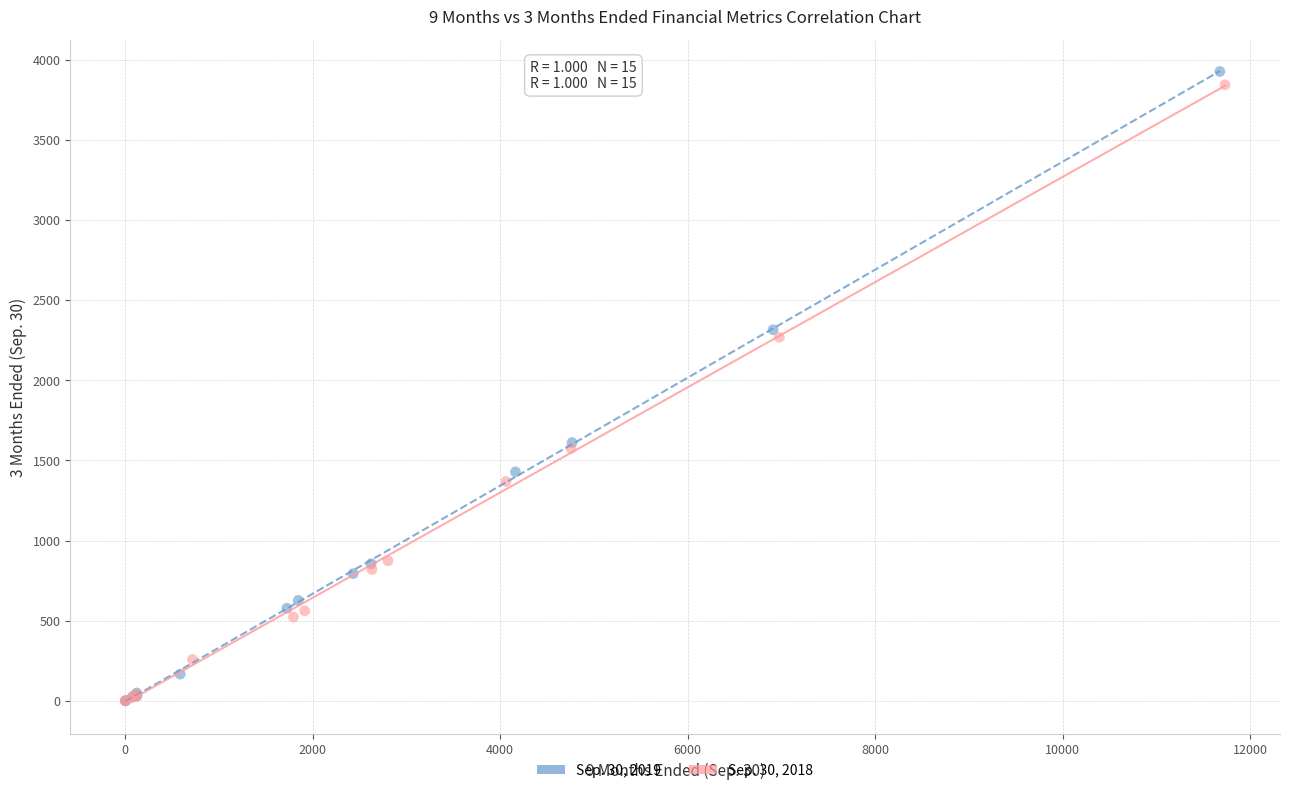

Which series has the widest spread of Y values?

Sep. 30, 2019